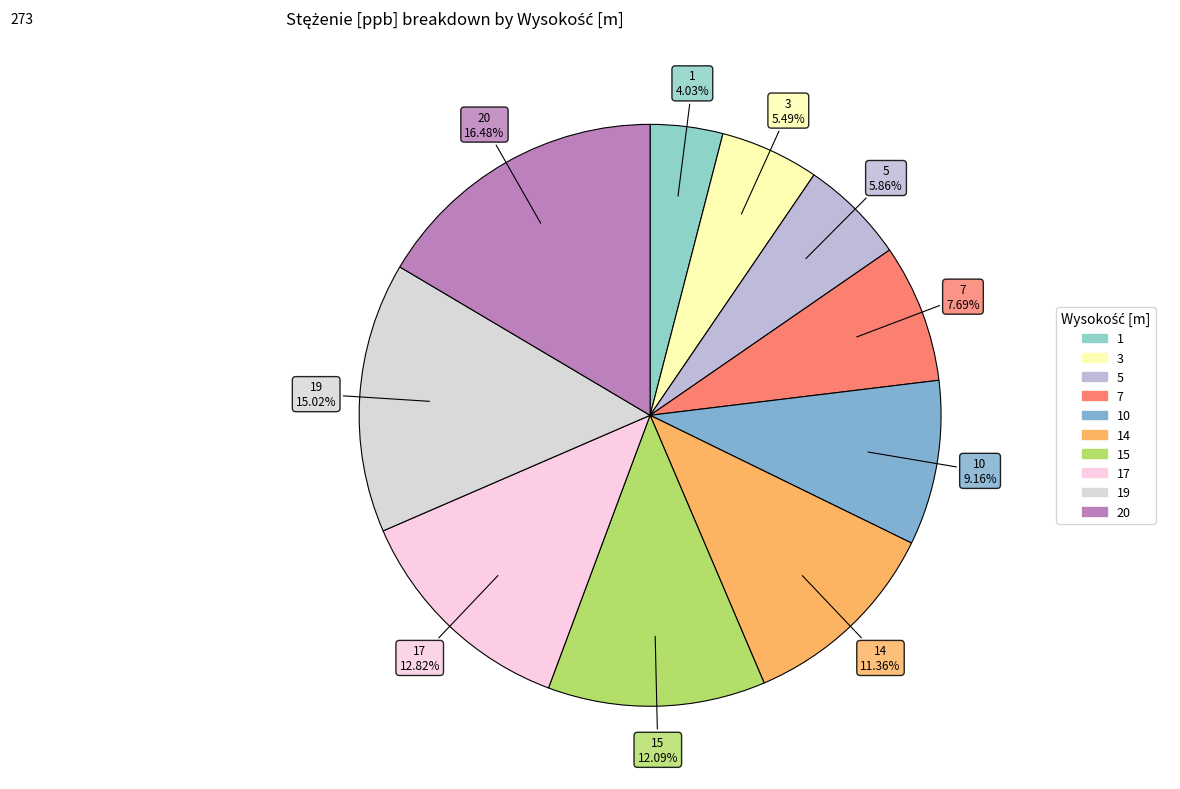

What portion of the pie excludes 14?

88.6%